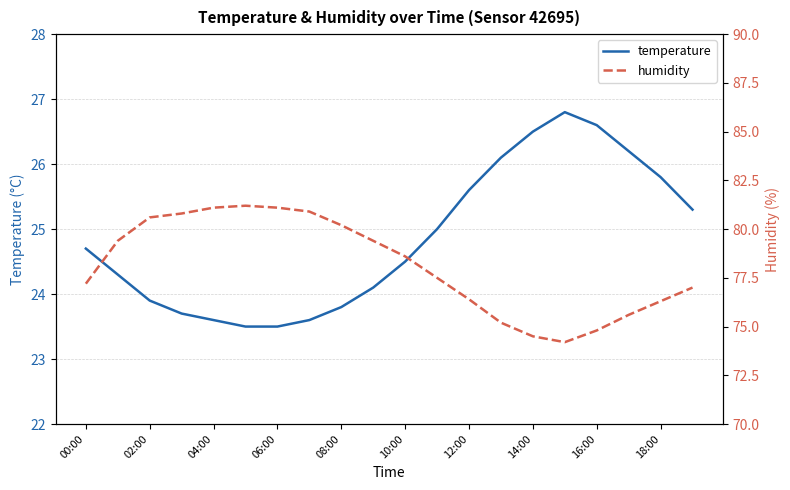

True or false: humidity and temperature cross at least once.

False